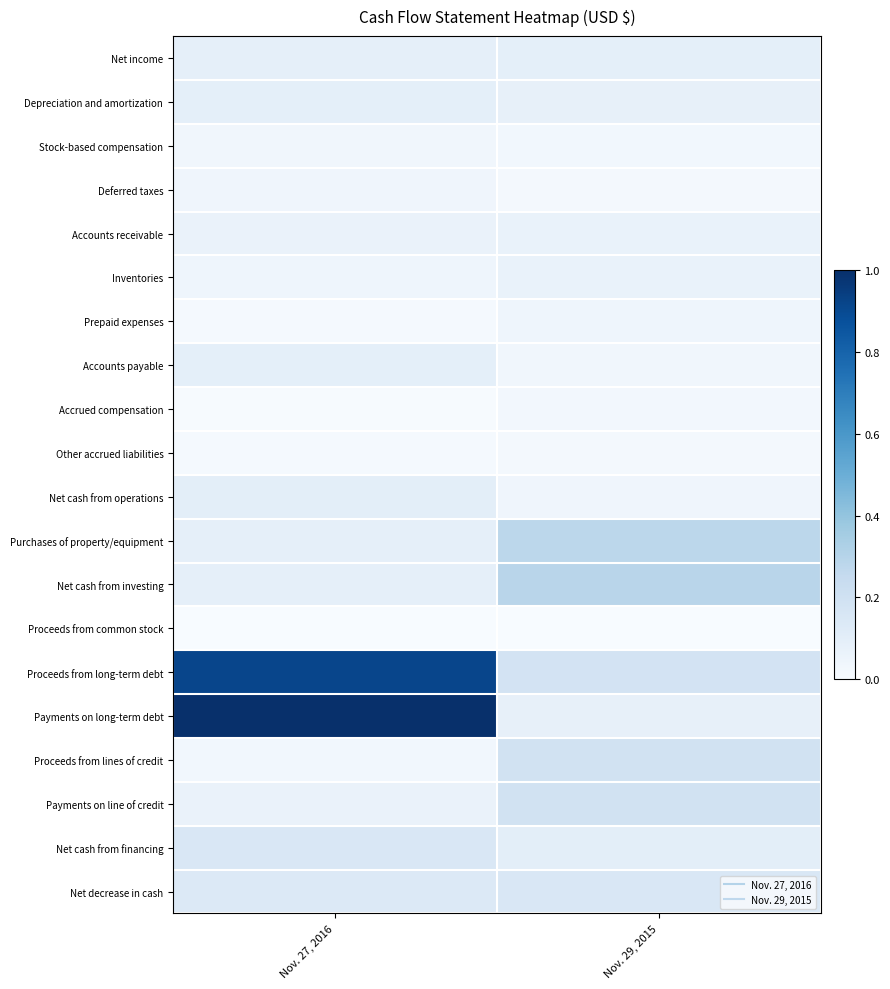

Which series has the largest range (max minus min)?

Payments on long-term debt